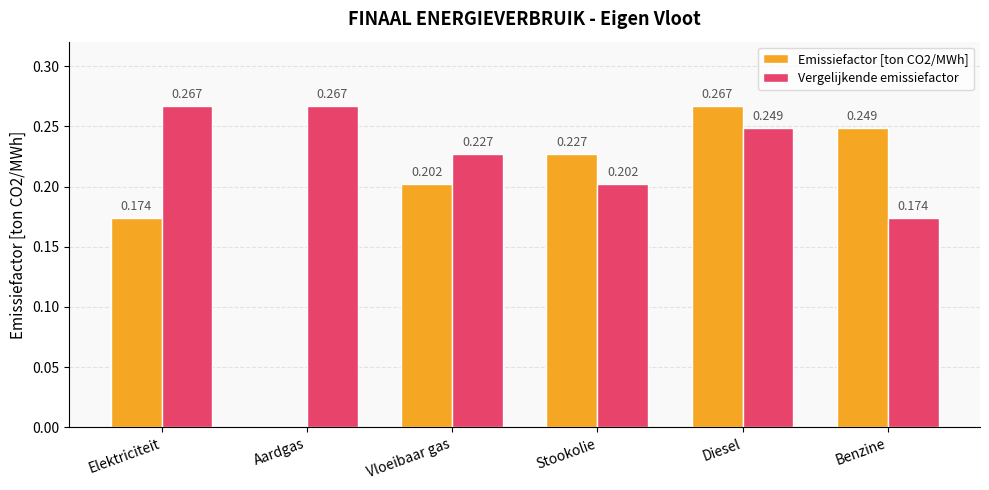

What is the sum of the Vergelijkende emissiefactor values at Stookolie and Benzine?

0.4